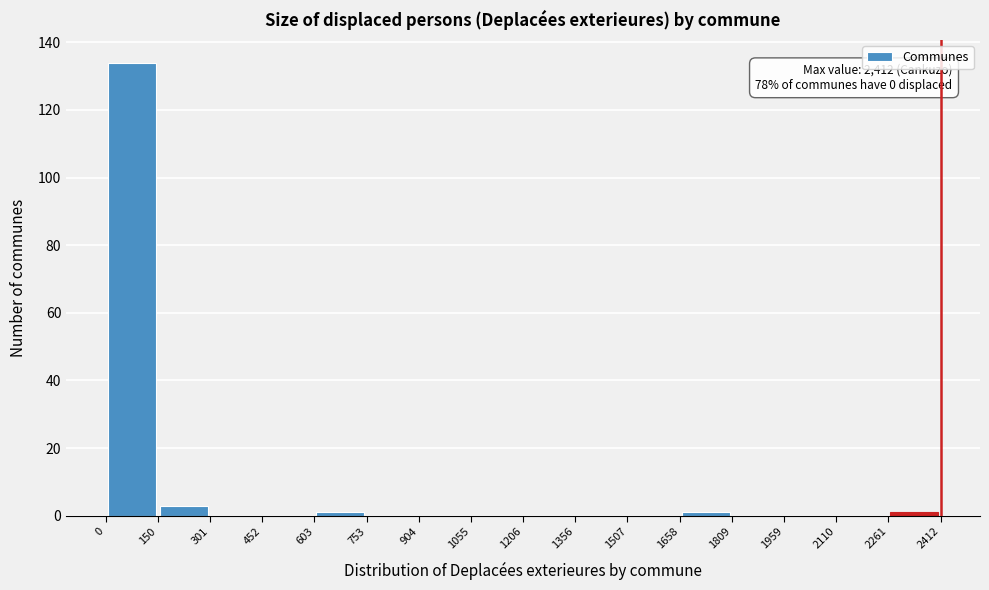

Over which range of the x-axis is the bar tallest?

0 to 150